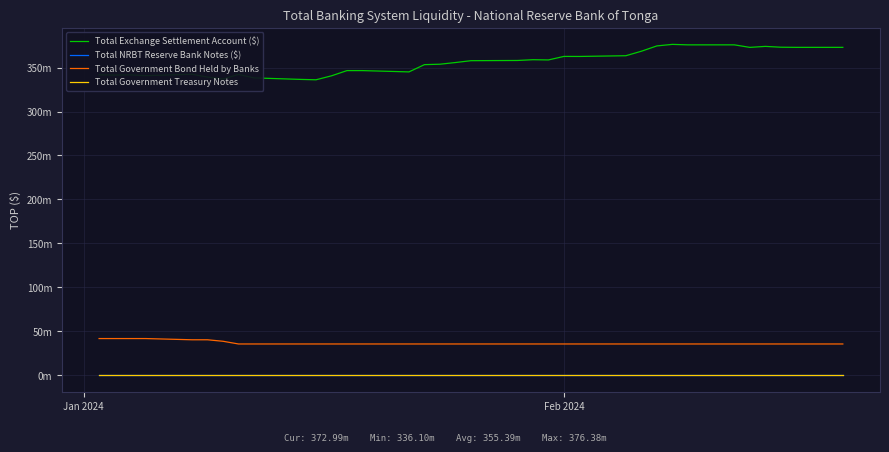

Is this an area chart (filled region under the line)?

No